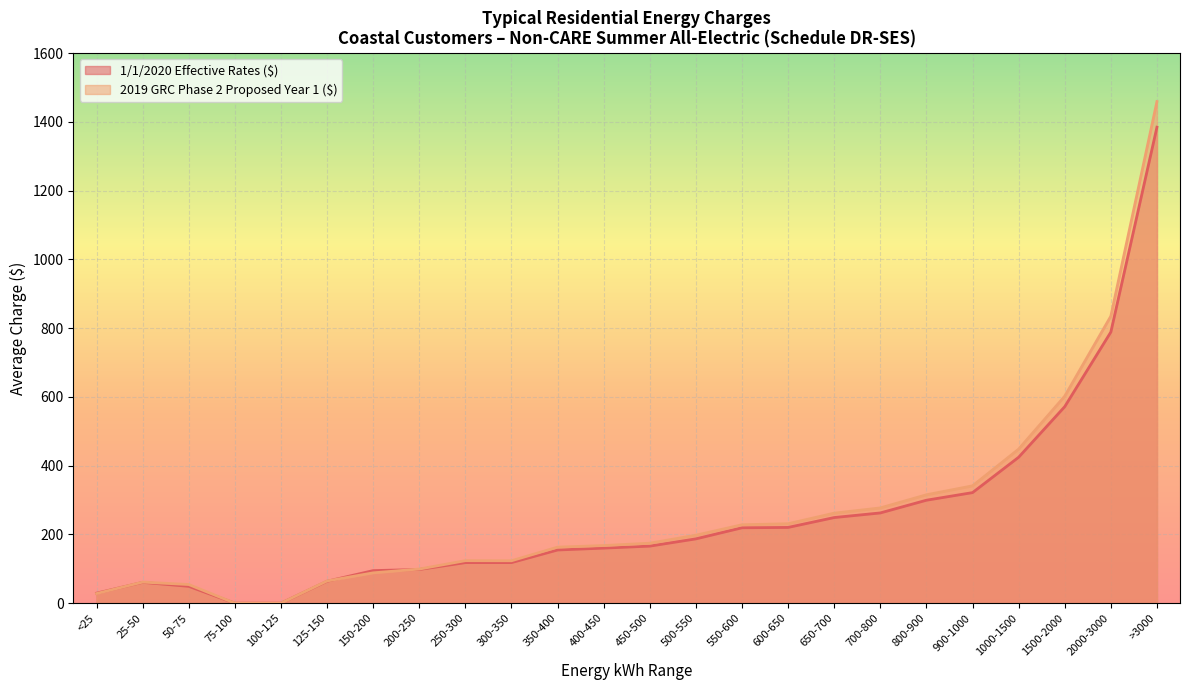

How many positive values does the 2019 GRC Phase 2 Proposed Year 1 ($) series have?

22